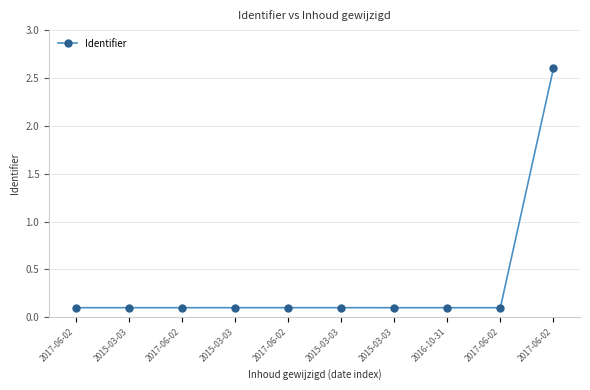

Reading left to right, extract all data points from this chart.

0.1	0.1	0.1	0.1	0.1	0.1	0.1	0.1	0.1	2.6